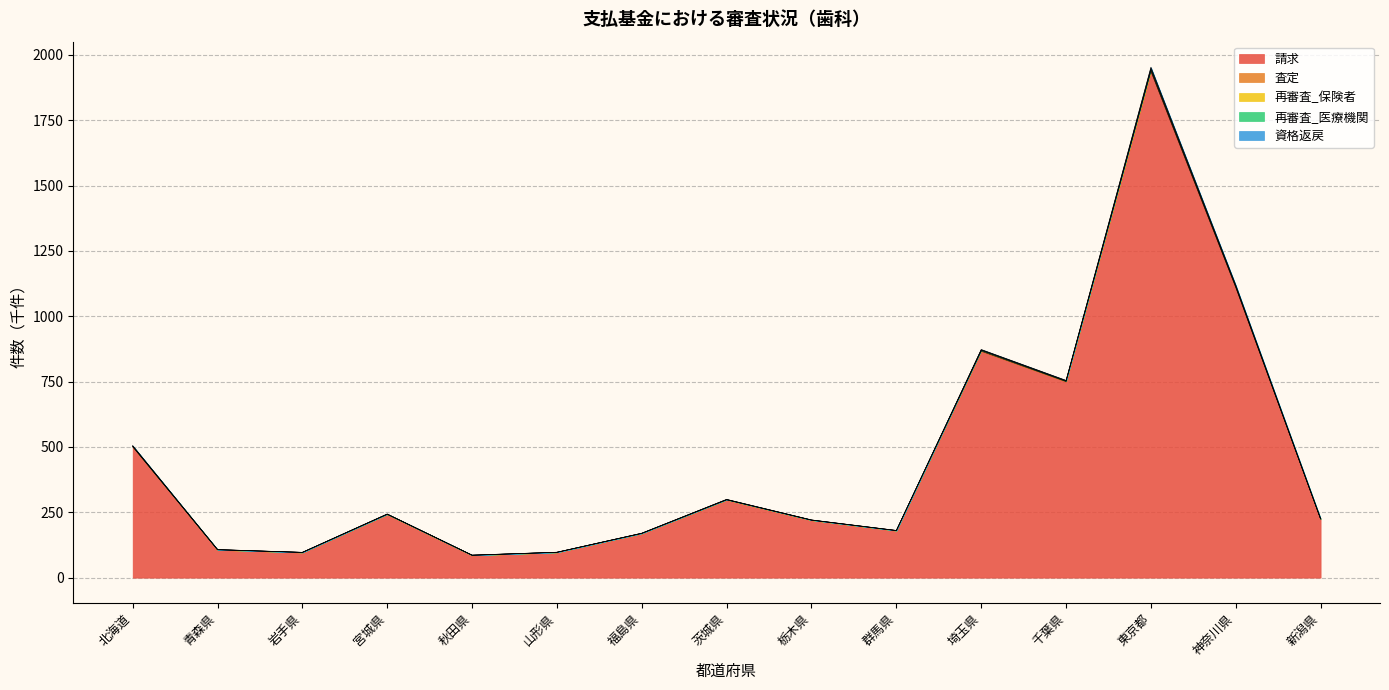

The value of 資格返戻 at 山形県 is 97.3. True or false?

True